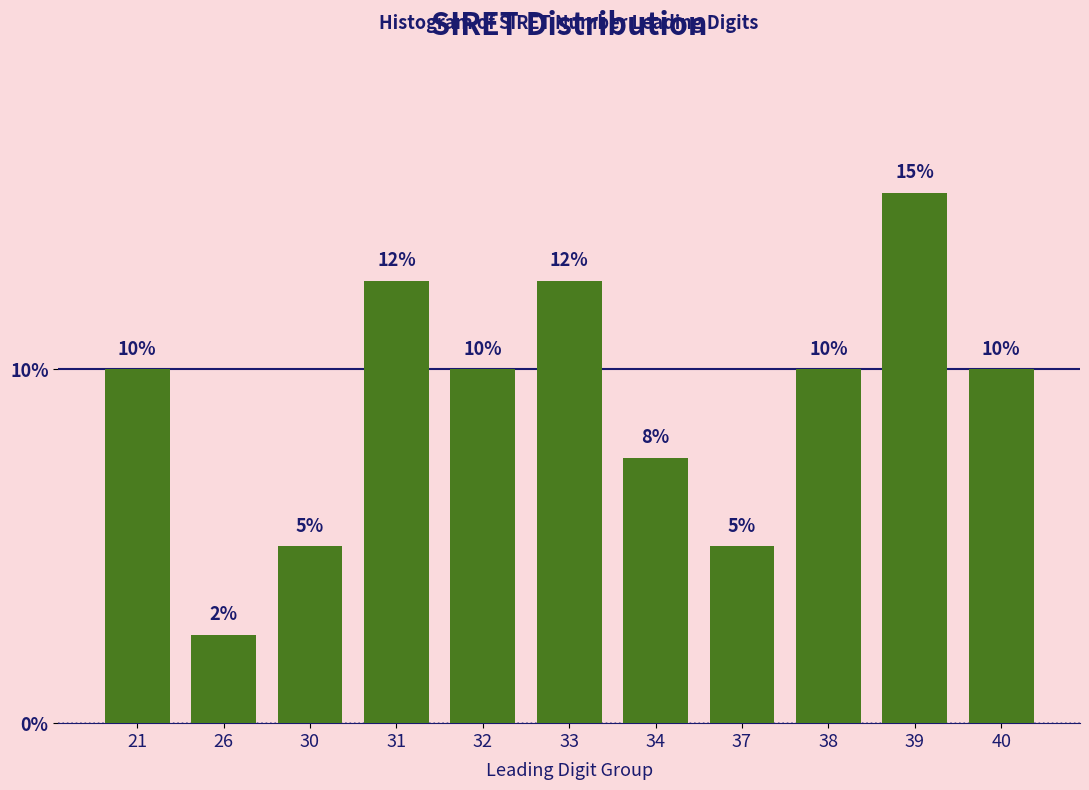

Which category has the lowest value across all series?

26